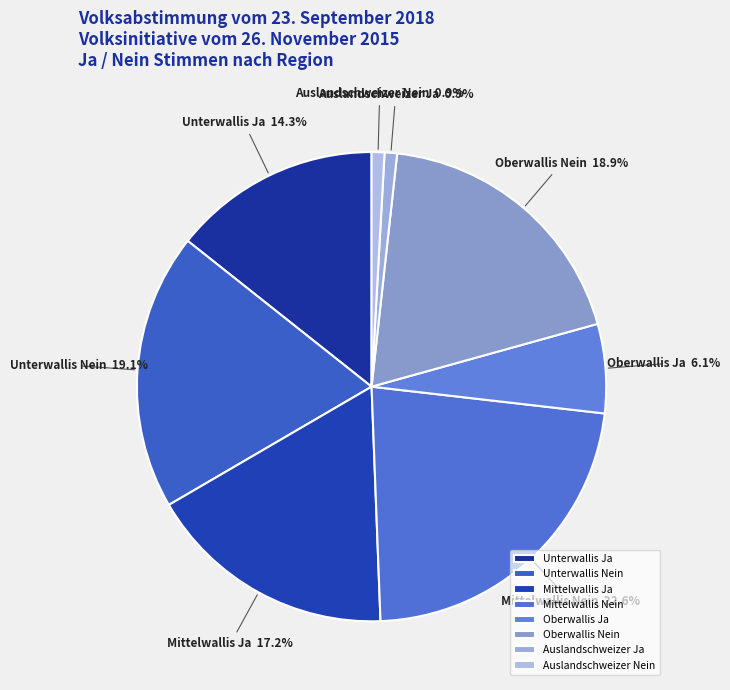

How much of the chart is everything except Mittelwallis Ja?

82.8%